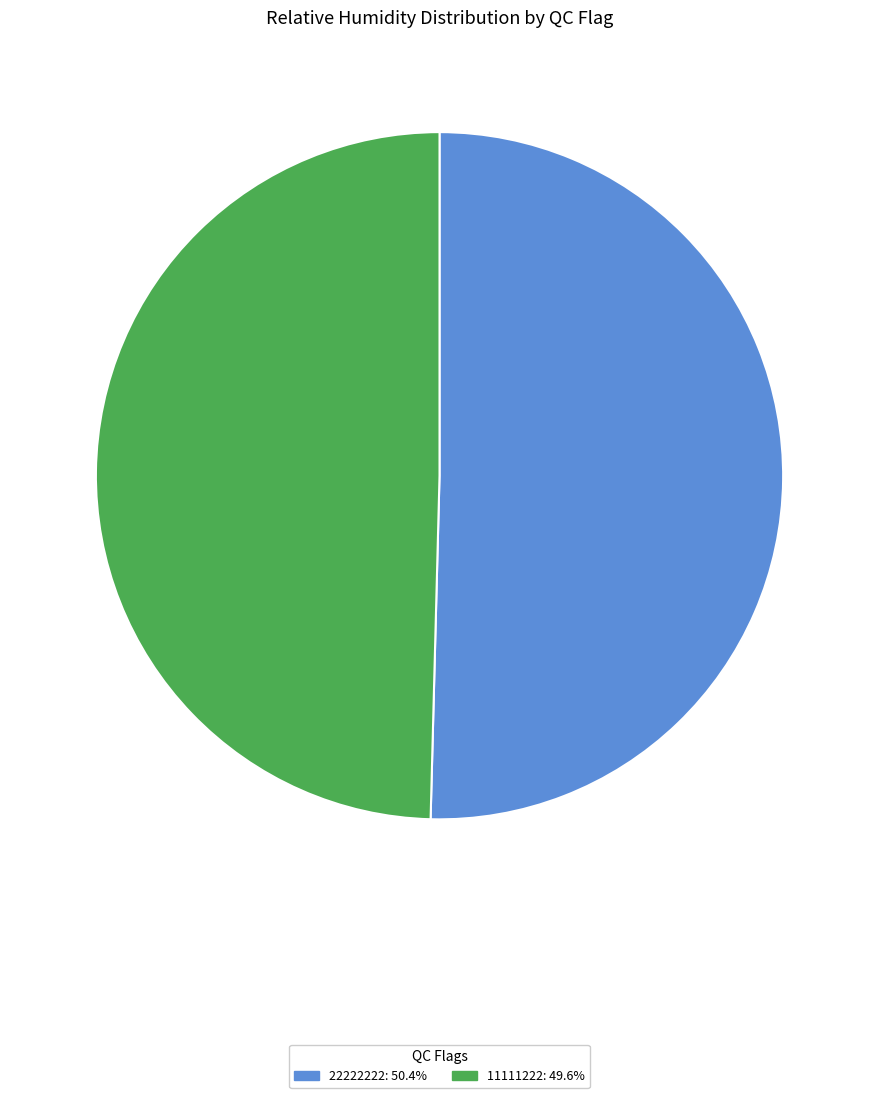

Is there any slice that represents more than half of the pie?

Yes